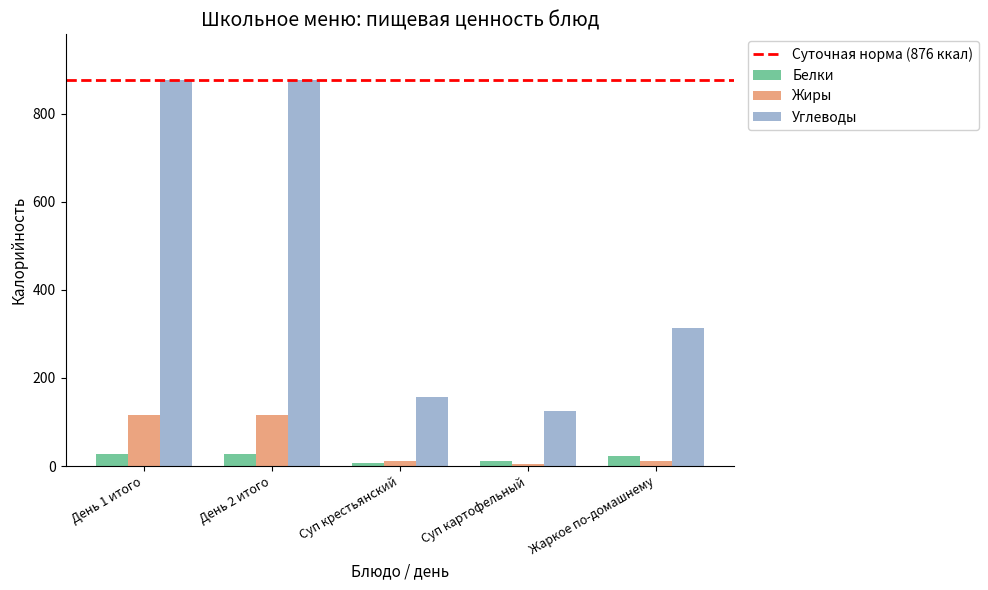

How many bars are there in each group?

3